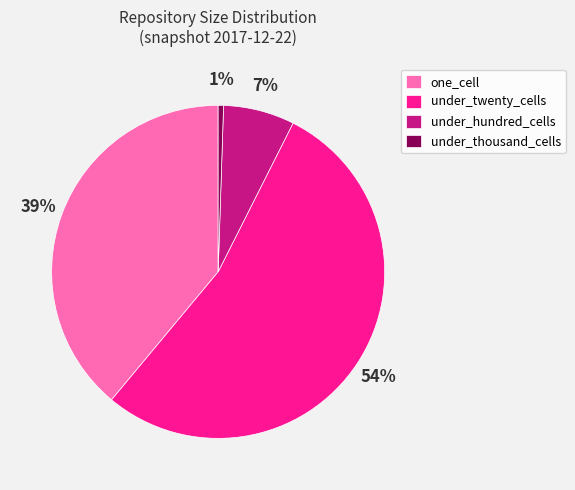

Between under_thousand_cells and under_hundred_cells, which is larger?

under_hundred_cells